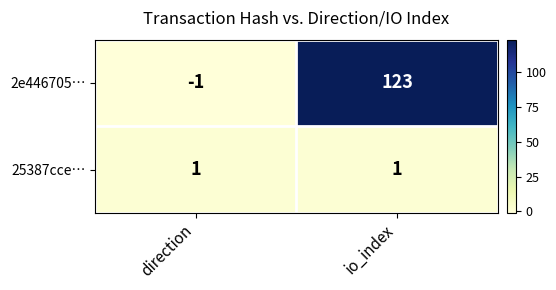

List the series in order of their overall mean, highest first.

2e446705…, 25387cce…